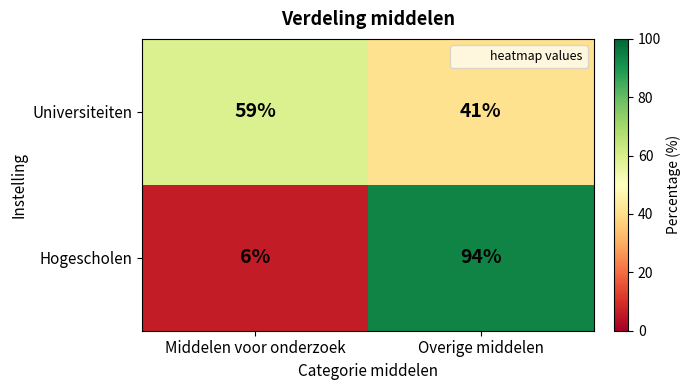

True or false: Hogescholen has a value of 58 at Overige middelen.

False